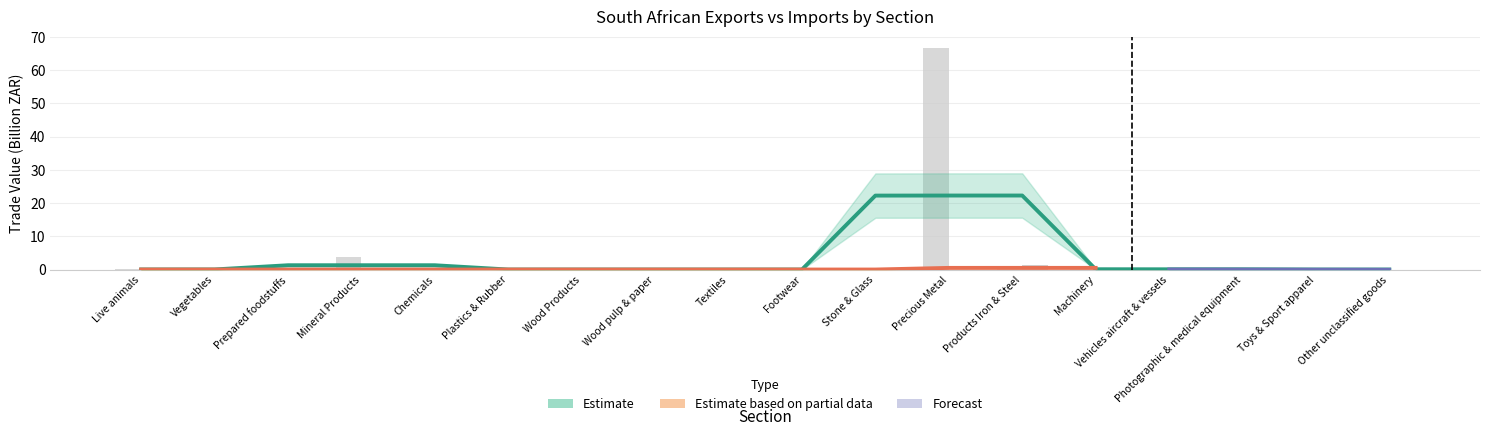

The Imports series shows 0.0 at Machinery. True or false?

False